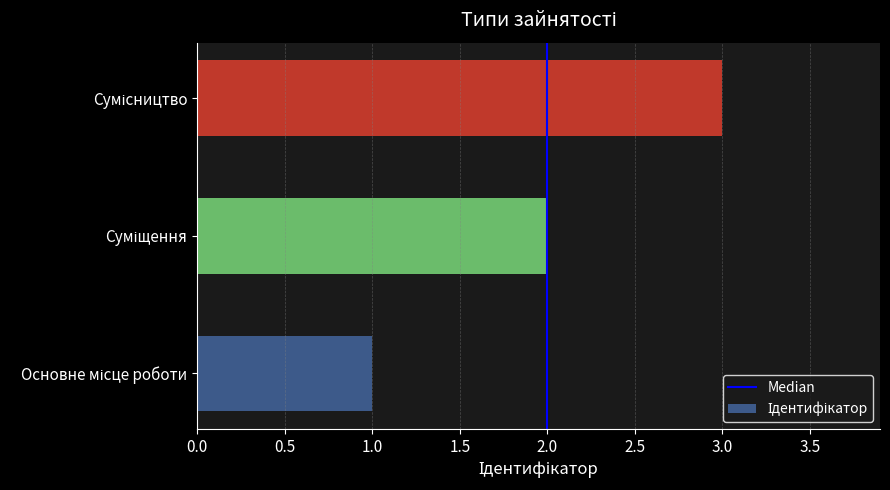

How many distinct data groups are displayed?

1